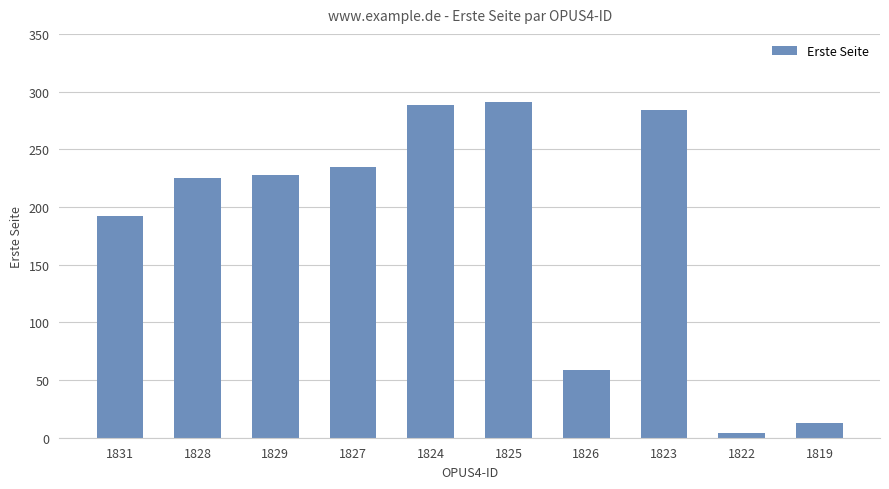

What is the greatest value displayed?

291